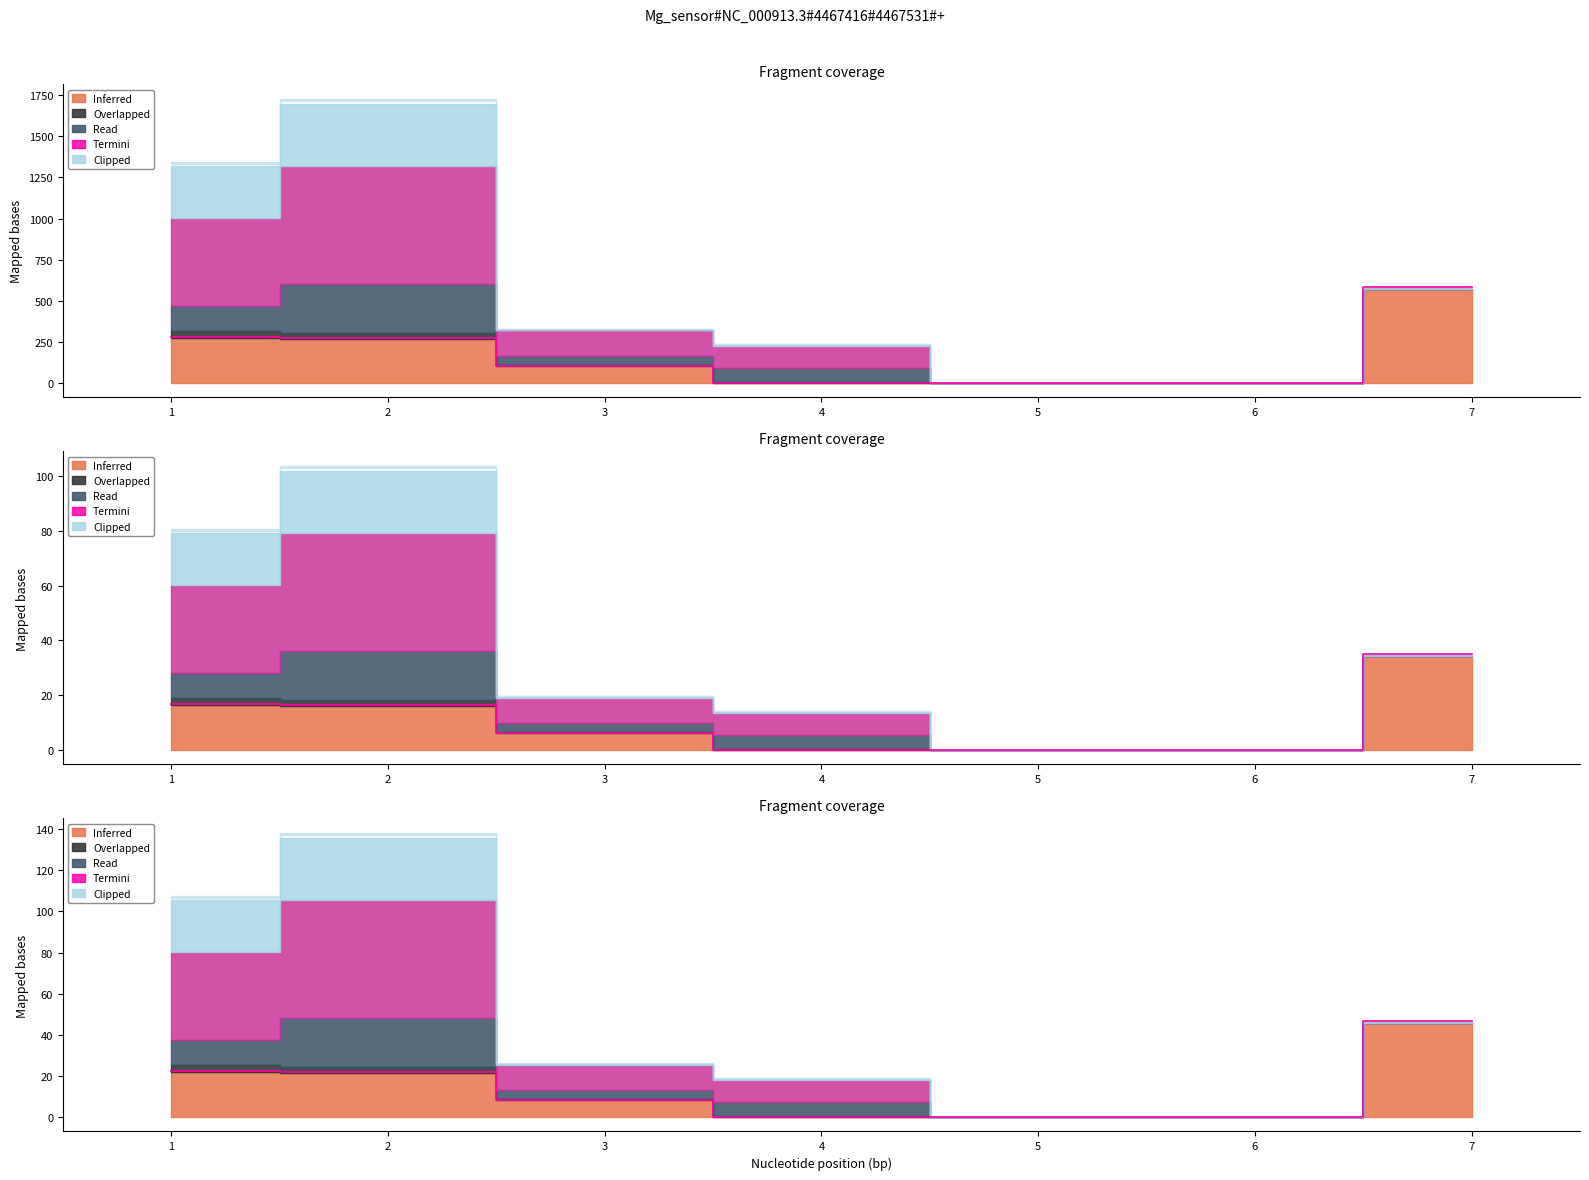

Count the number of values greater than 8.

4